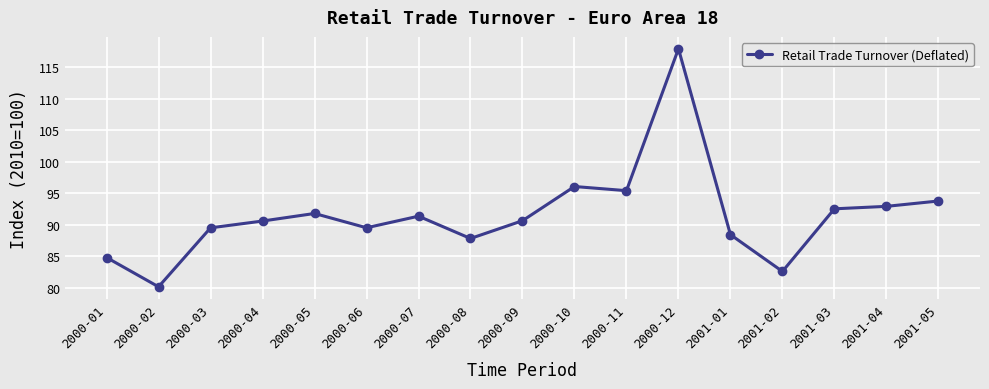

What is the sum of the values at 2000-10 and 2001-02?

178.6